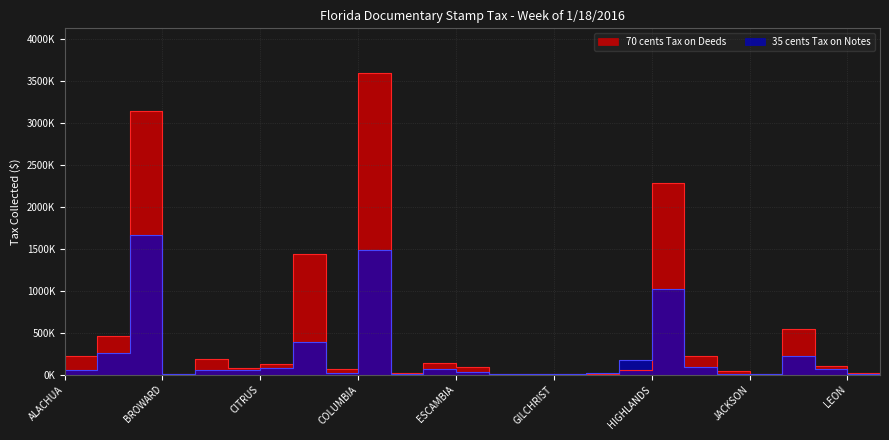

At which category does 70 cents Tax on Deeds reach its first local peak?

BROWARD